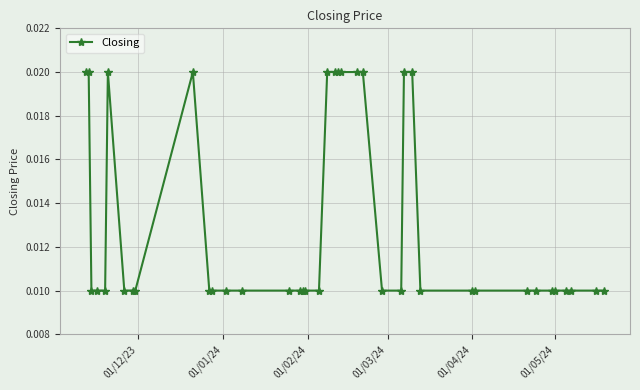

How many values are between 0 and 1?

40